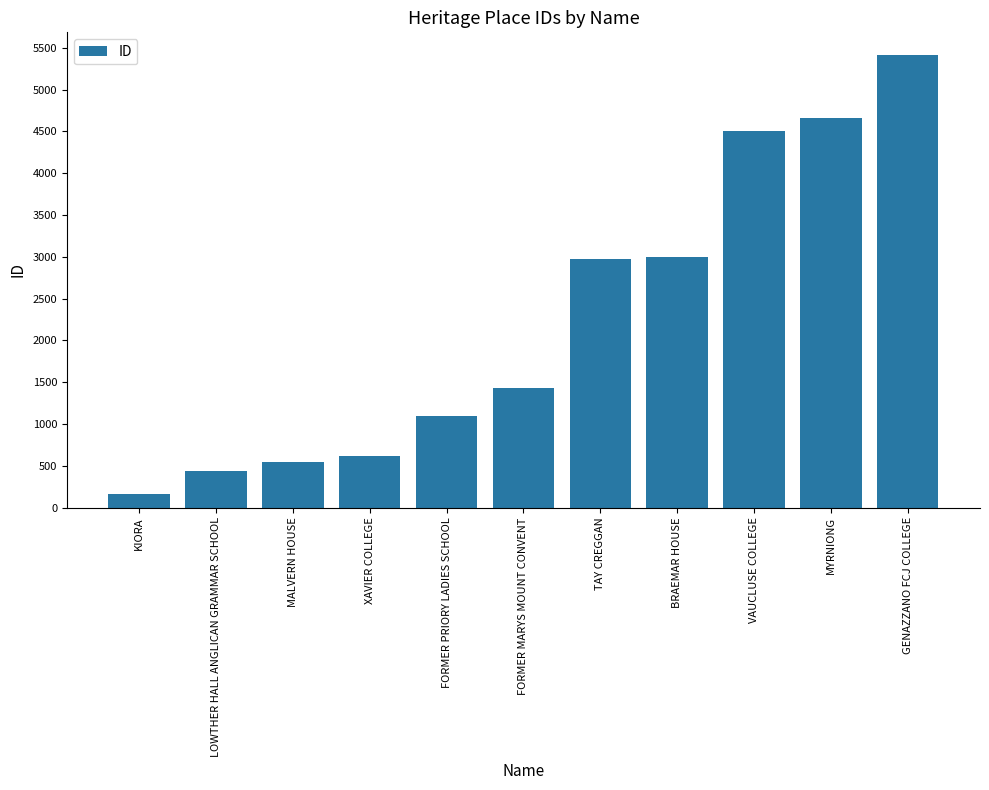

Are the bars grouped side by side (vs. stacked)?

No